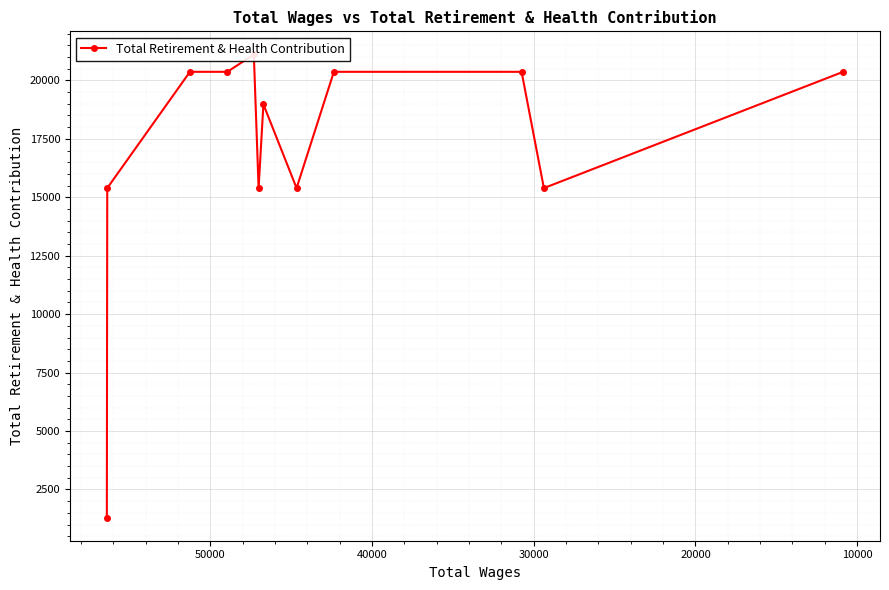

Reading left to right, list all the values displayed in this chart.

1299	15392	20366	20366	21107	15392	18976	15392	20366	20366	15392	20366